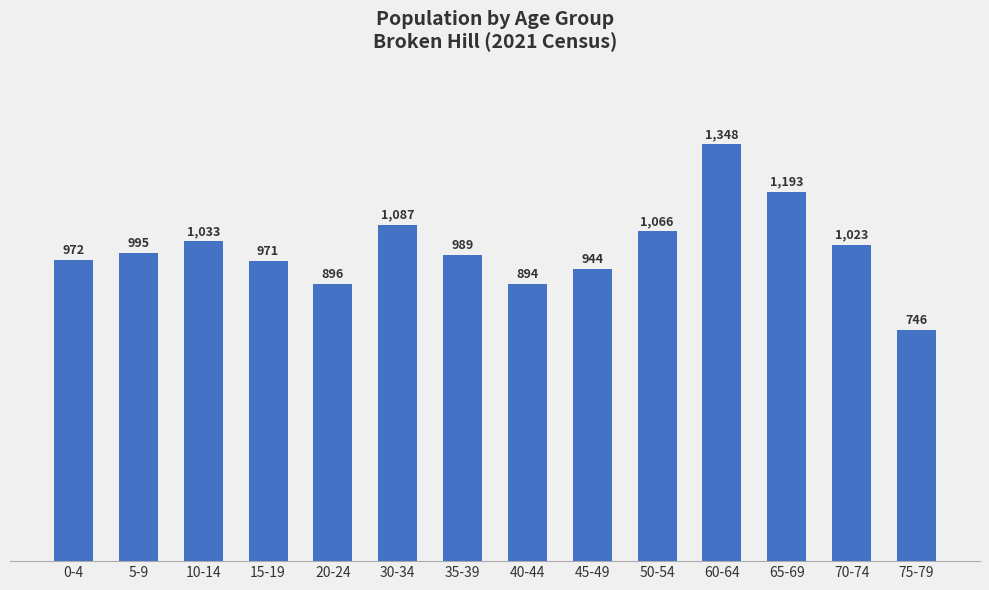

Rank the categories by value from lowest to highest.

75-79, 40-44, 20-24, 45-49, 15-19, 0-4, 35-39, 5-9, 70-74, 10-14, 50-54, 30-34, 65-69, 60-64